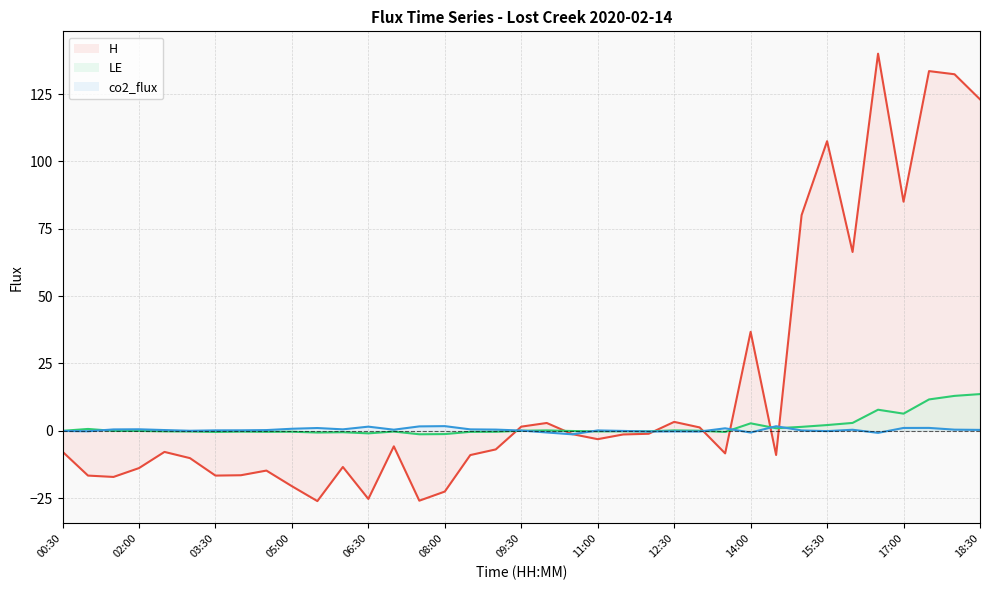

What is the label of the 25th point from the right?

06:30